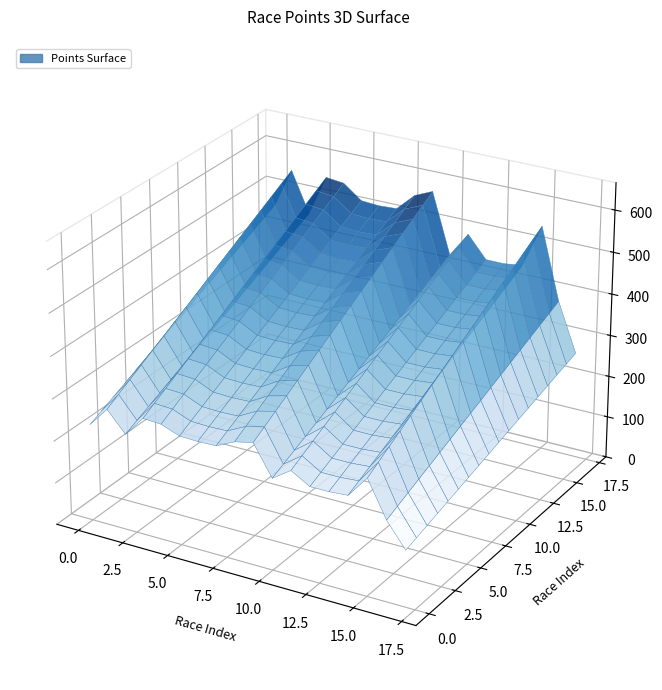

How many distinct data groups are displayed?

1